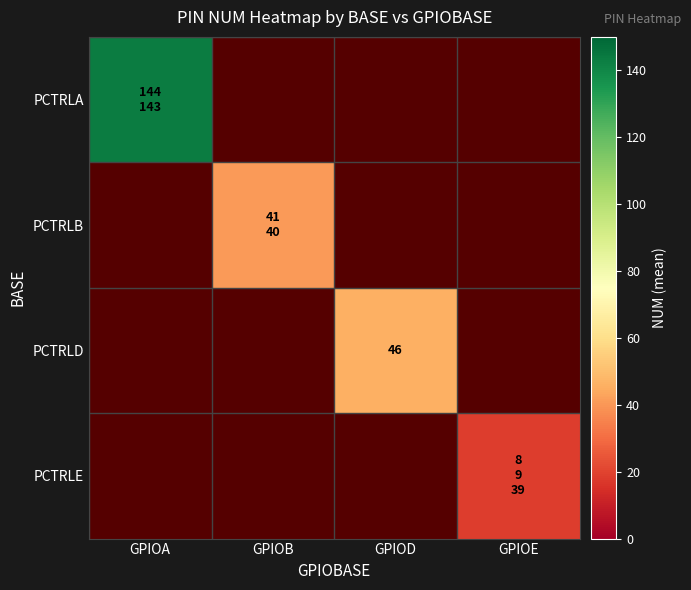

Is the value of PCTRLD at GPIOA greater than the value of PCTRLB at GPIOB?

No